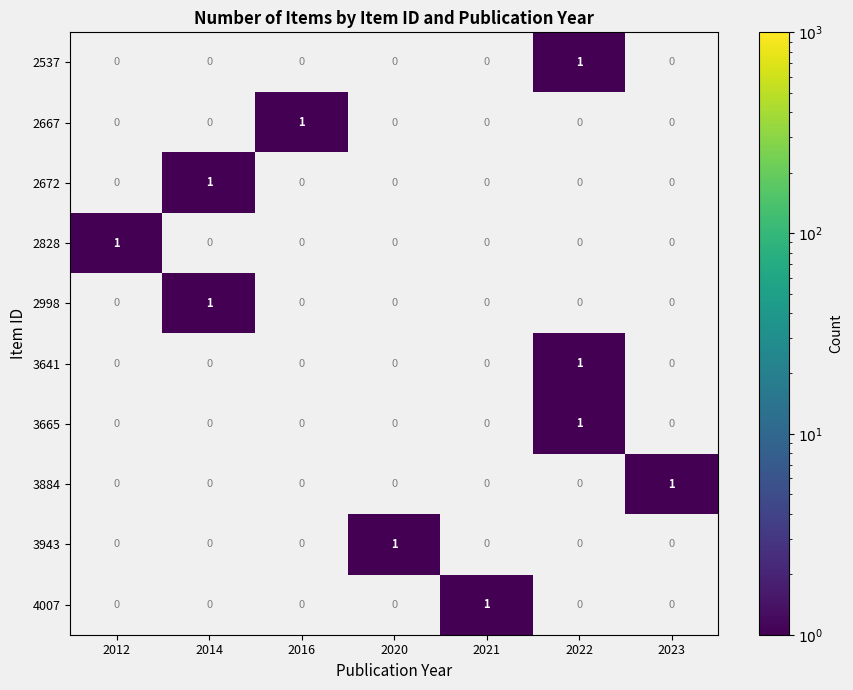

Which label corresponds to the smallest value in the chart?

2022